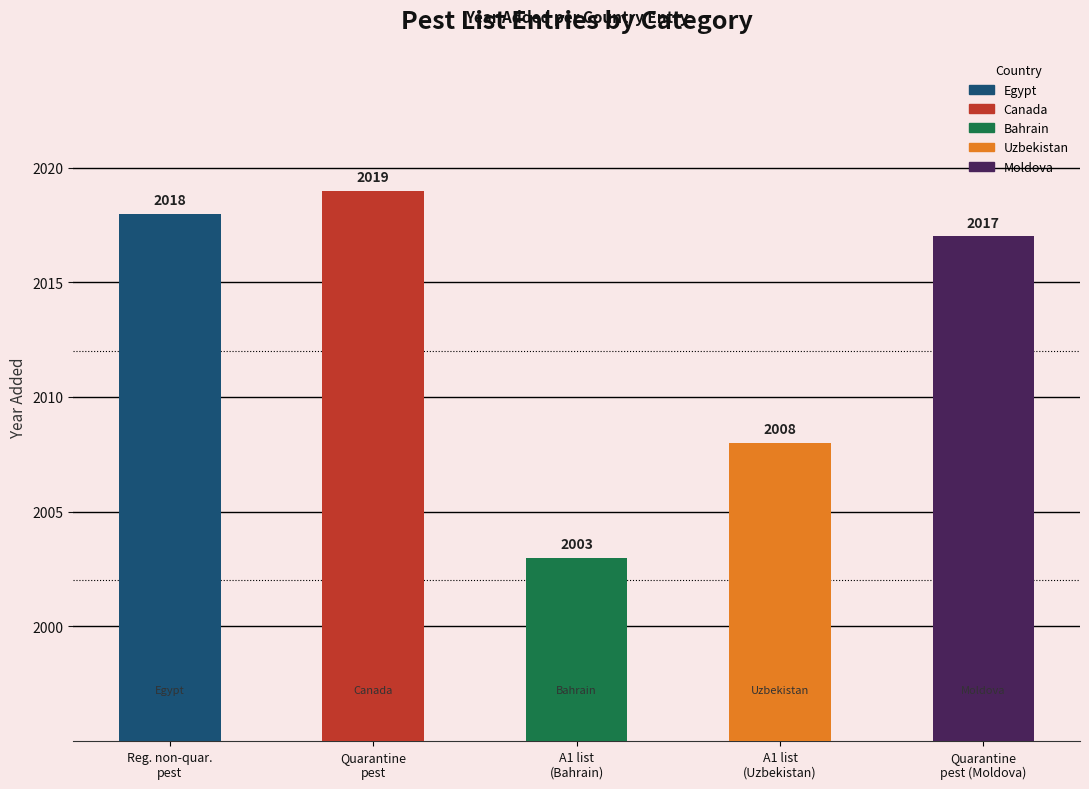

What is the label of the 2nd bar from the right?

A1 list
(Uzbekistan)